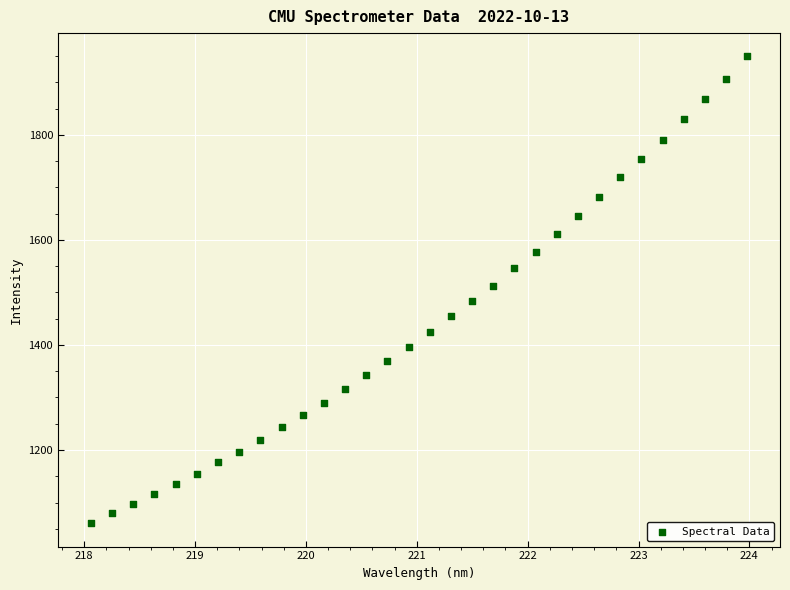

What is the range of X values (max minus min)?

5.9